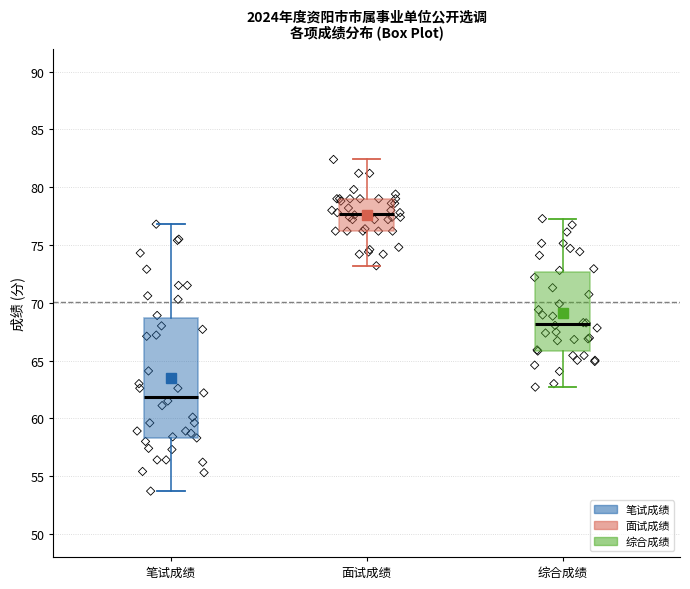

Which box is the tallest, from its lower edge to its upper edge?

笔试成绩